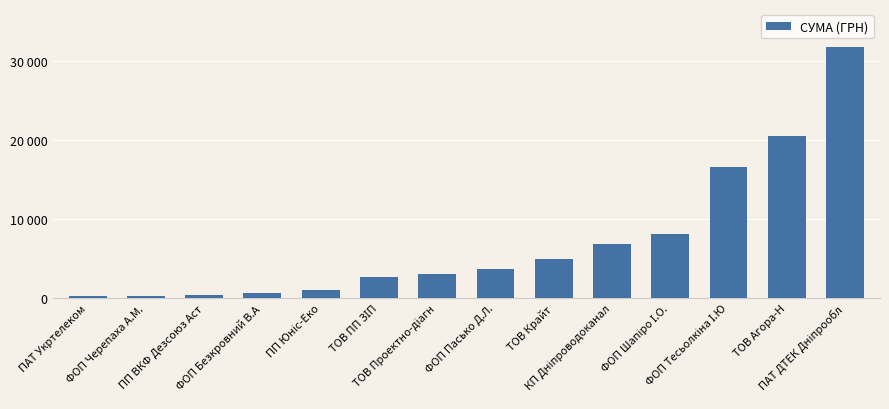

Where is the data nearest to the value 16035?

ФОП Тесьолкіна І.Ю